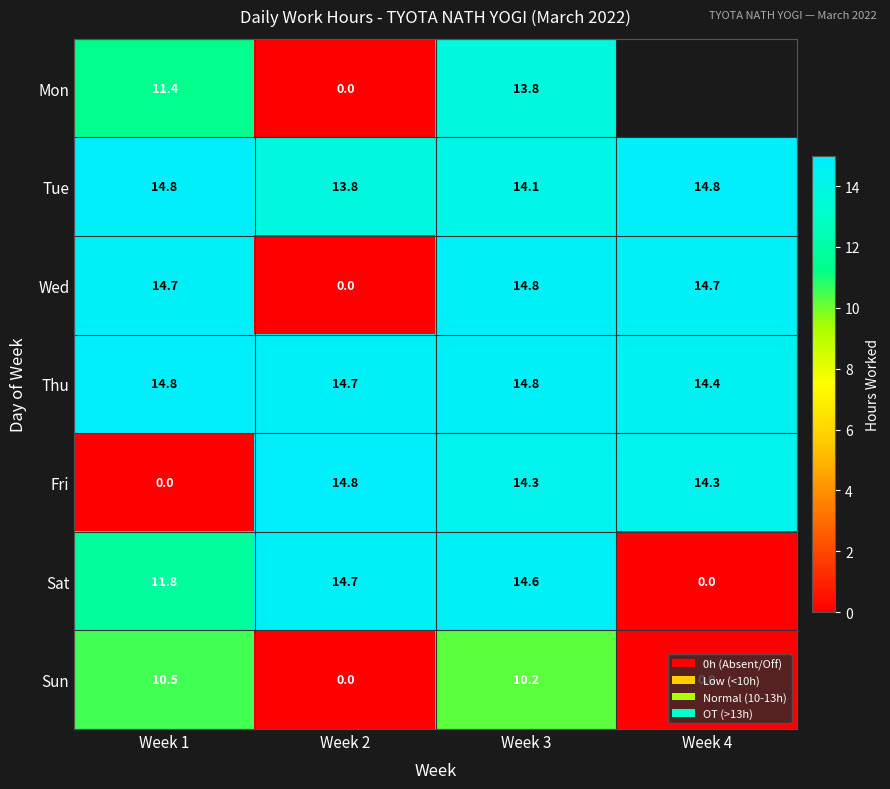

What is the difference between the second highest and minimum values in the Sun series?

10.2